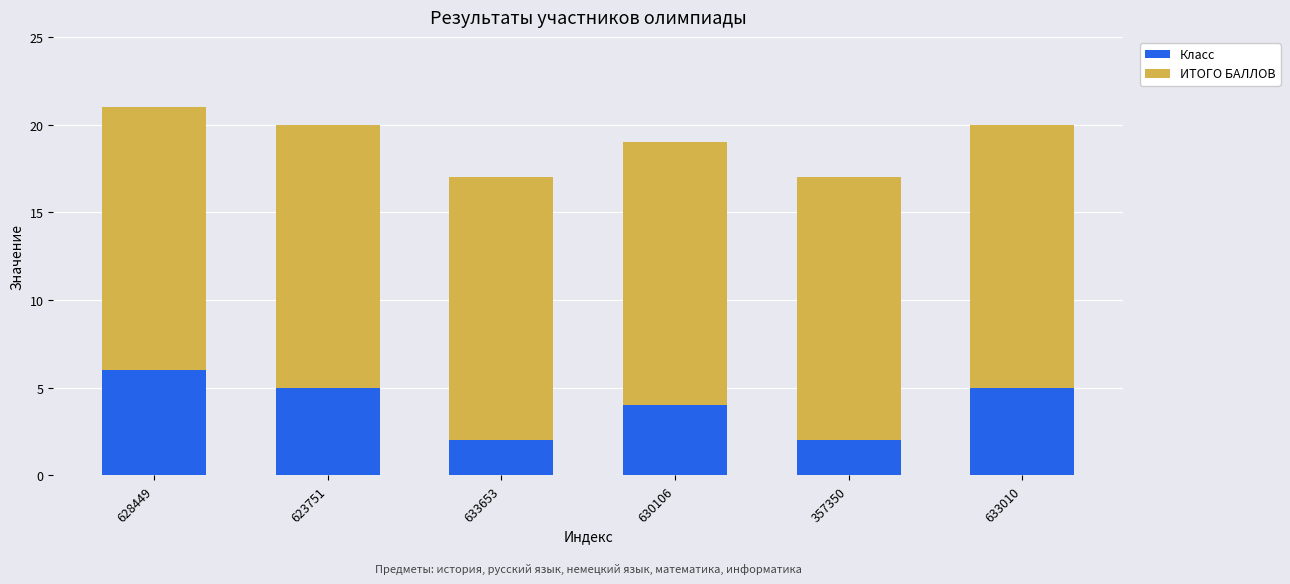

What is the total value across all series at 630106?

19